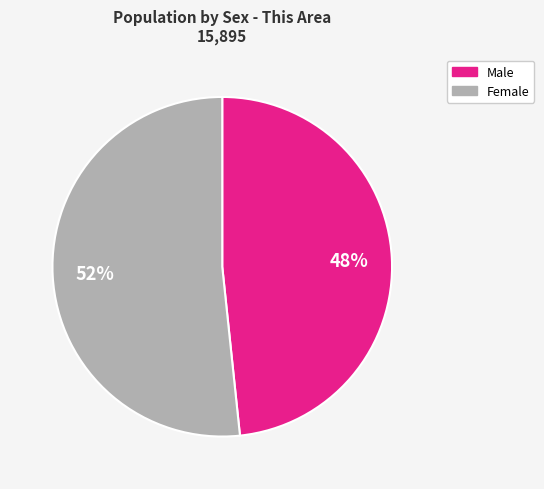

Does Female account for over 50% of the chart?

Yes